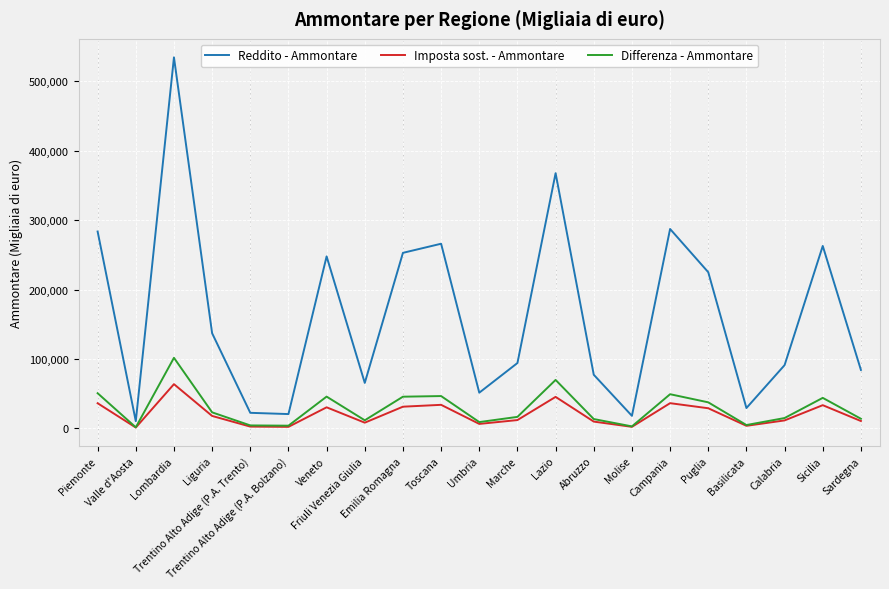

Rank the series by their maximum value, from highest to lowest.

Reddito - Ammontare, Differenza - Ammontare, Imposta sost. - Ammontare